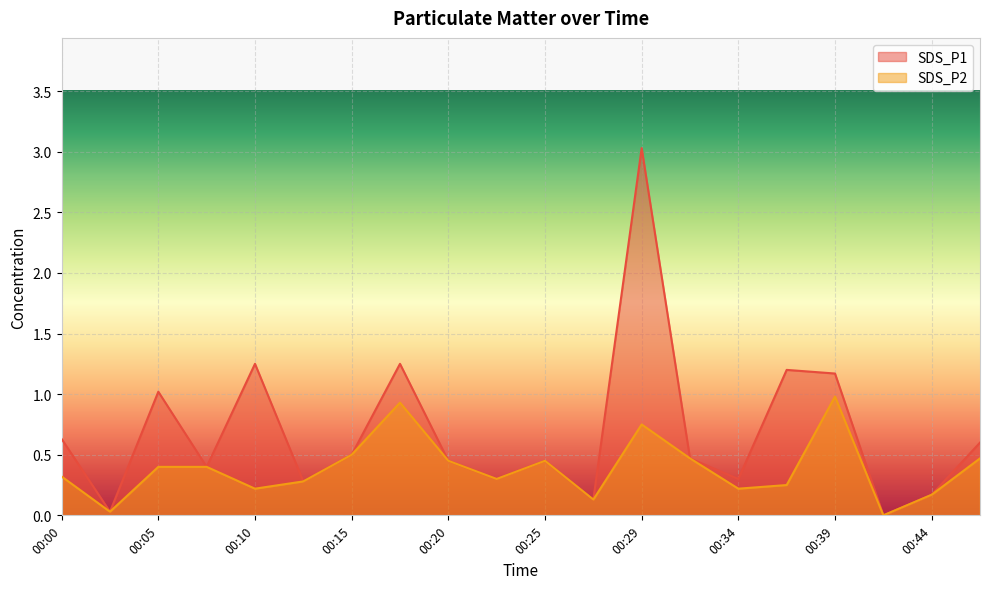

What is the value of the SDS_P2 point at the 4th from the left?

0.4